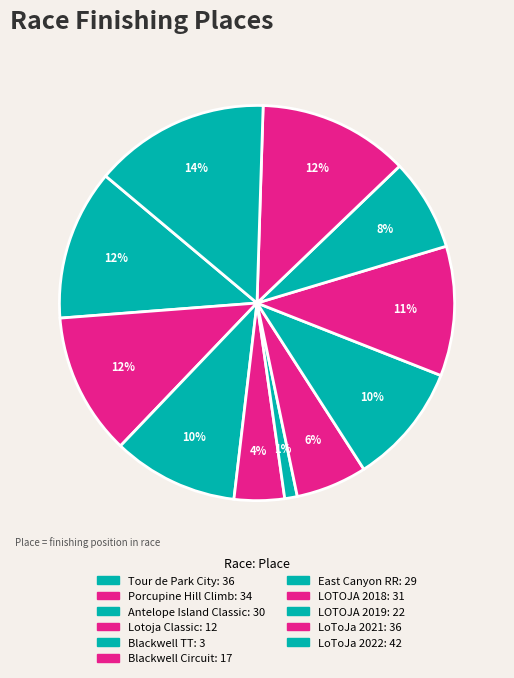

Which category has the smallest portion of the pie?

Blackwell TT